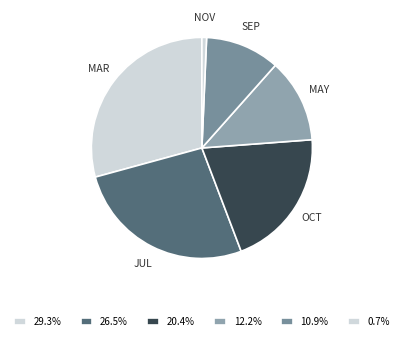

Is there a majority slice in this chart?

No